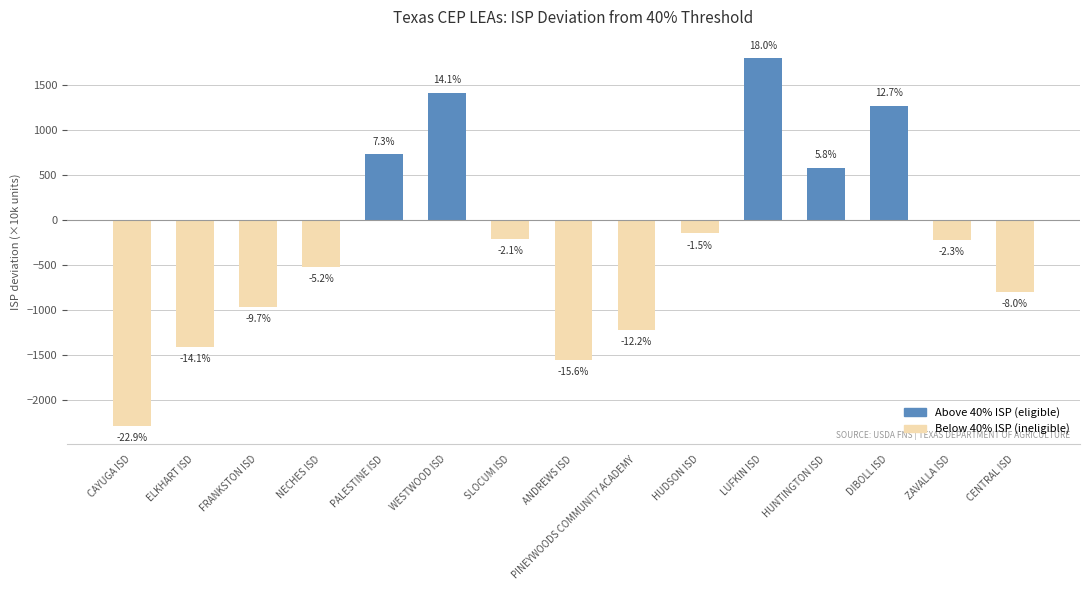

What is the greatest value displayed?

1795.1